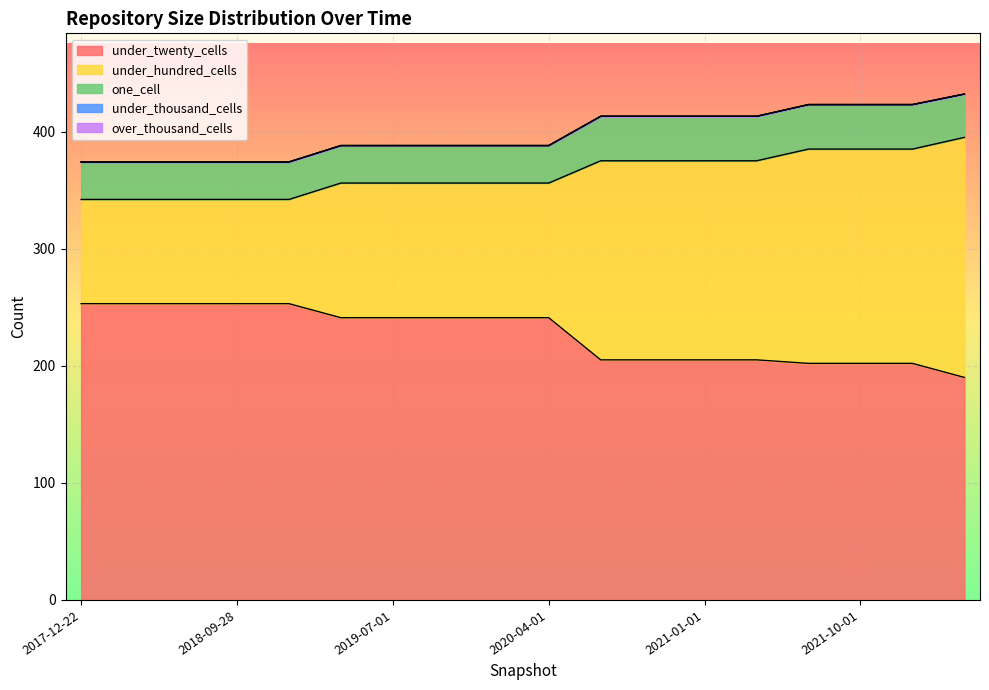

Reading left to right, extract all data points from this chart.

under_twenty_cells: 253	253	253	253	253	241	241	241	241	241	205	205	205	205	202	202	202	190
under_hundred_cells: 89	89	89	89	89	115	115	115	115	115	170	170	170	170	183	183	183	205
one_cell: 32	32	32	32	32	32	32	32	32	32	38	38	38	38	38	38	38	37
under_thousand_cells: 0	0	0	0	0	0	0	0	0	0	0	0	0	0	0	0	0	0
over_thousand_cells: 0	0	0	0	0	0	0	0	0	0	0	0	0	0	0	0	0	0